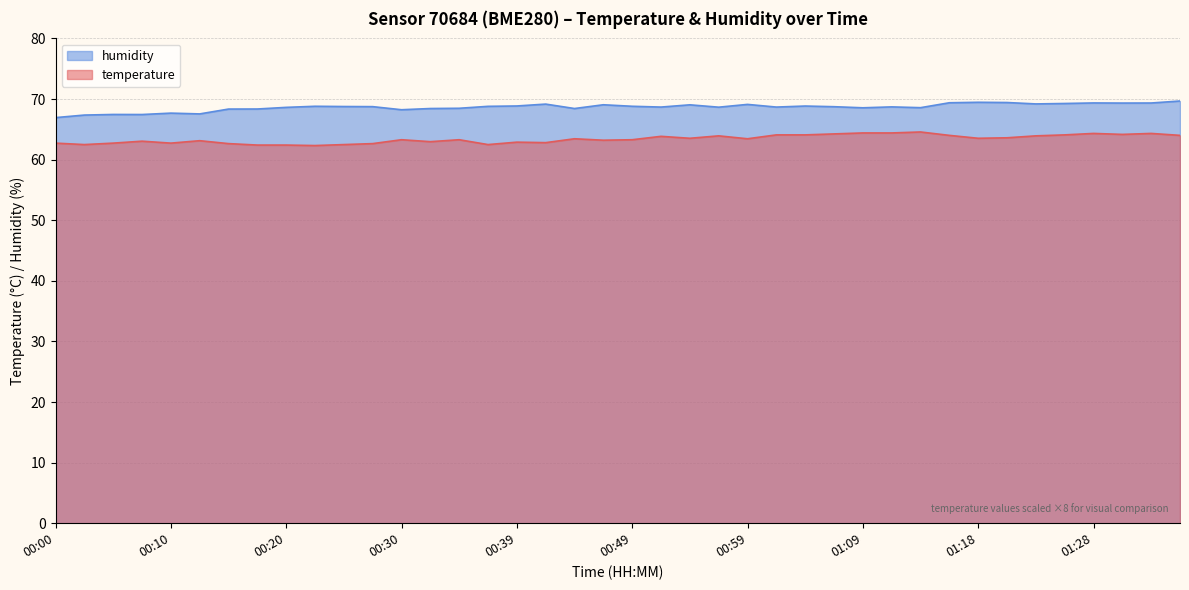

What is the difference between the maximum and minimum values in the temperature series?

2.2